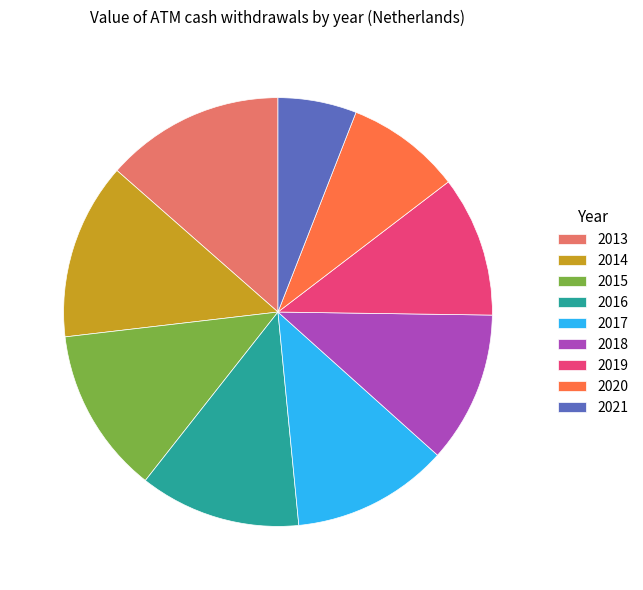

Do 2020 and 2014 together represent more than half of the pie?

No